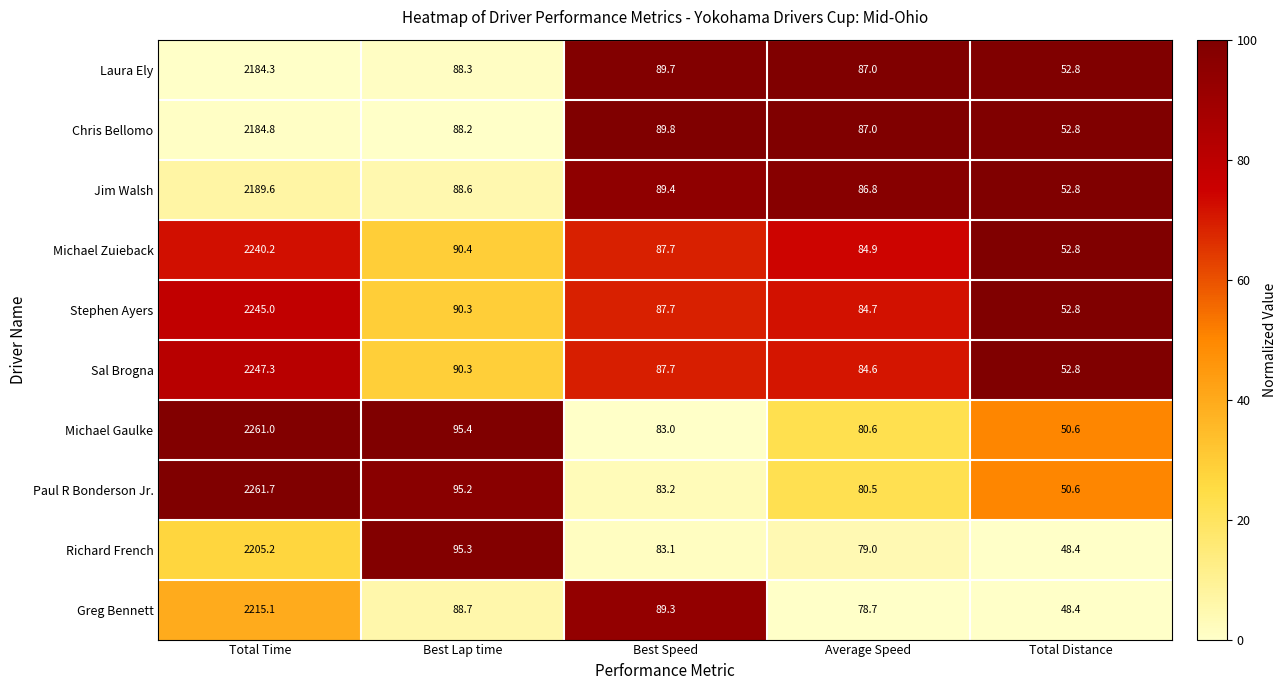

At which category does the chart reach its minimum across all series?

Total Distance